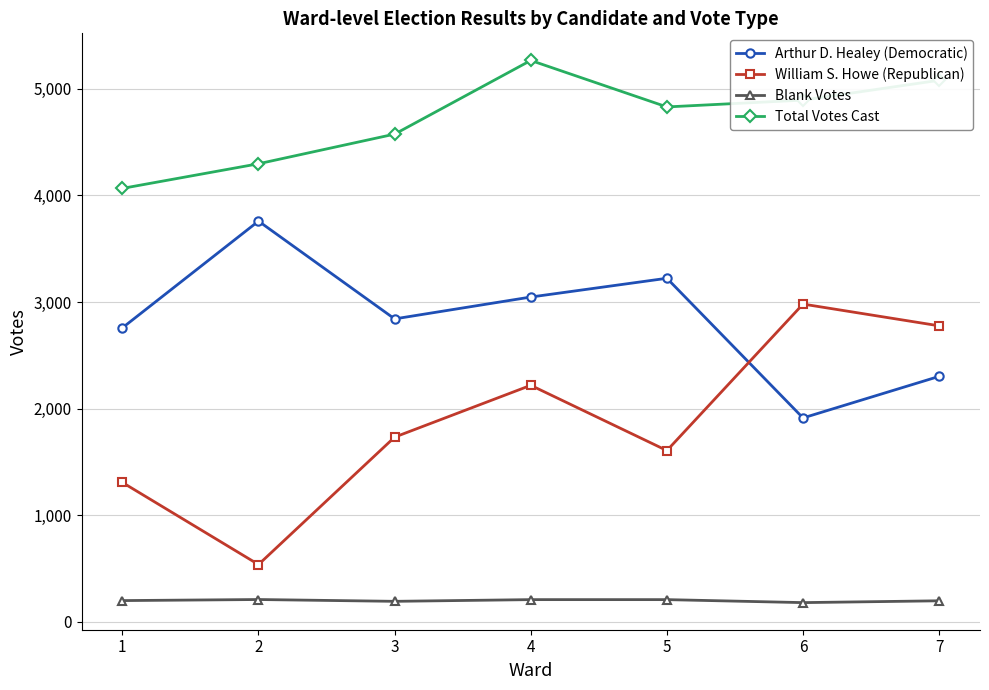

Rank the series by their maximum value, from highest to lowest.

Total Votes Cast, Arthur D. Healey (Democratic), William S. Howe (Republican), Blank Votes